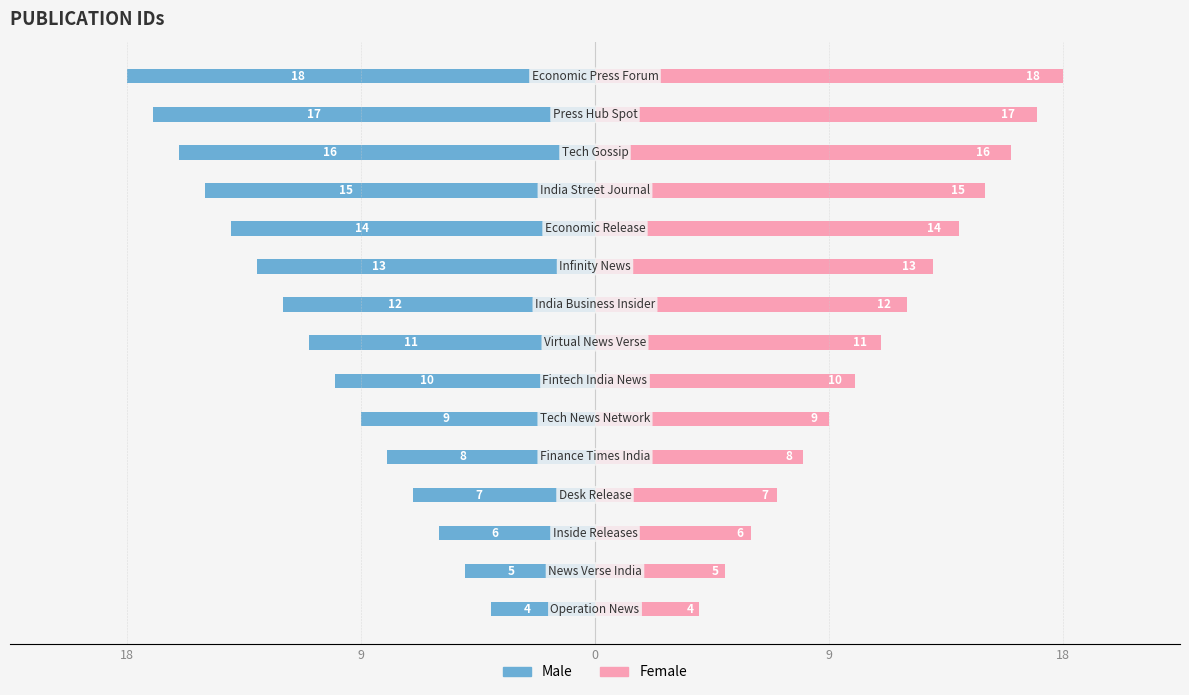

What is the sum of all Female values?

165